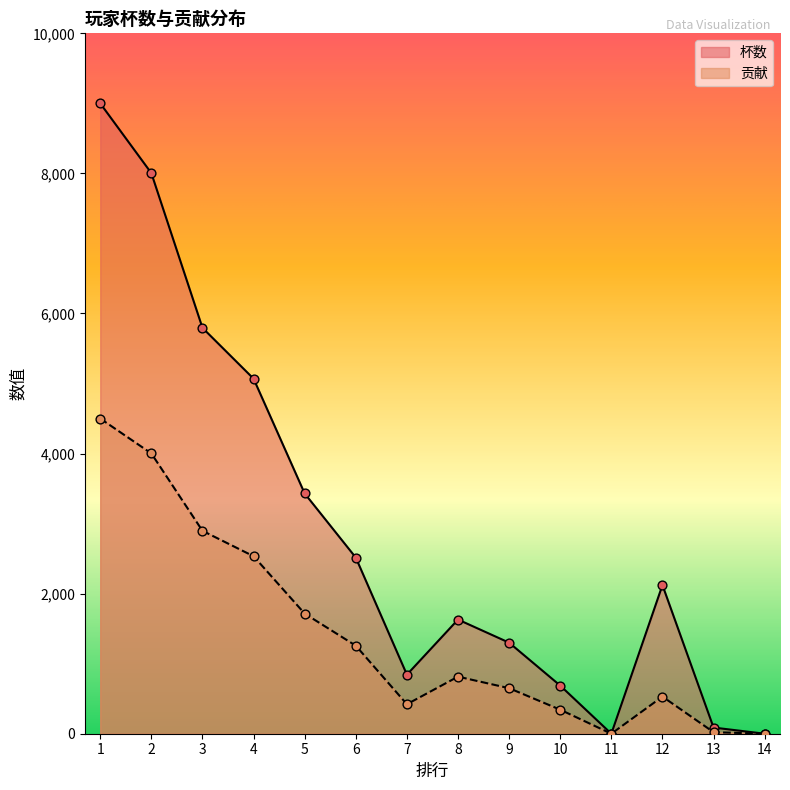

What is the total value across all series at 4?

7603